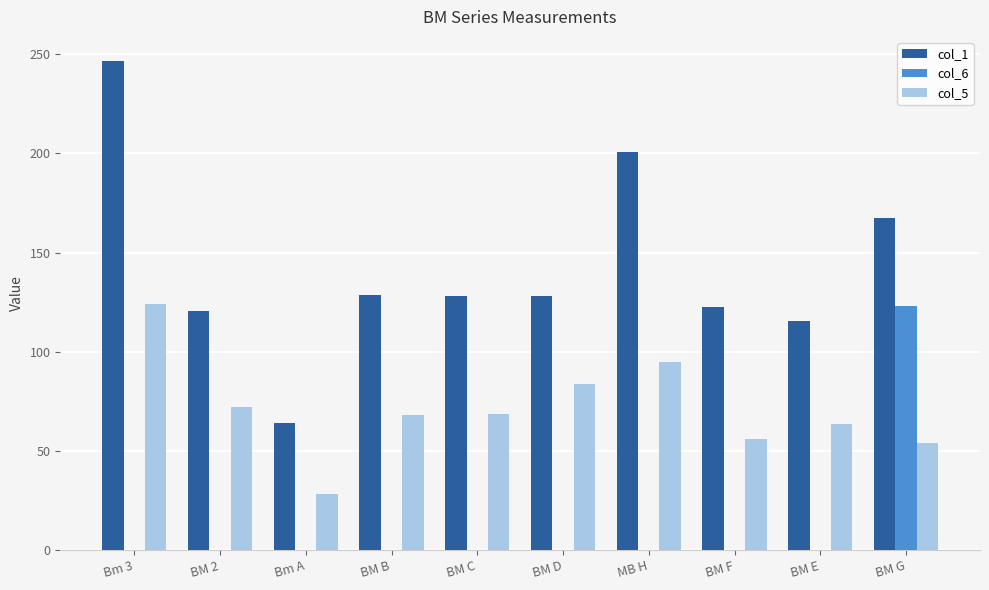

Where does the col_5 series first go above 68?

Bm 3